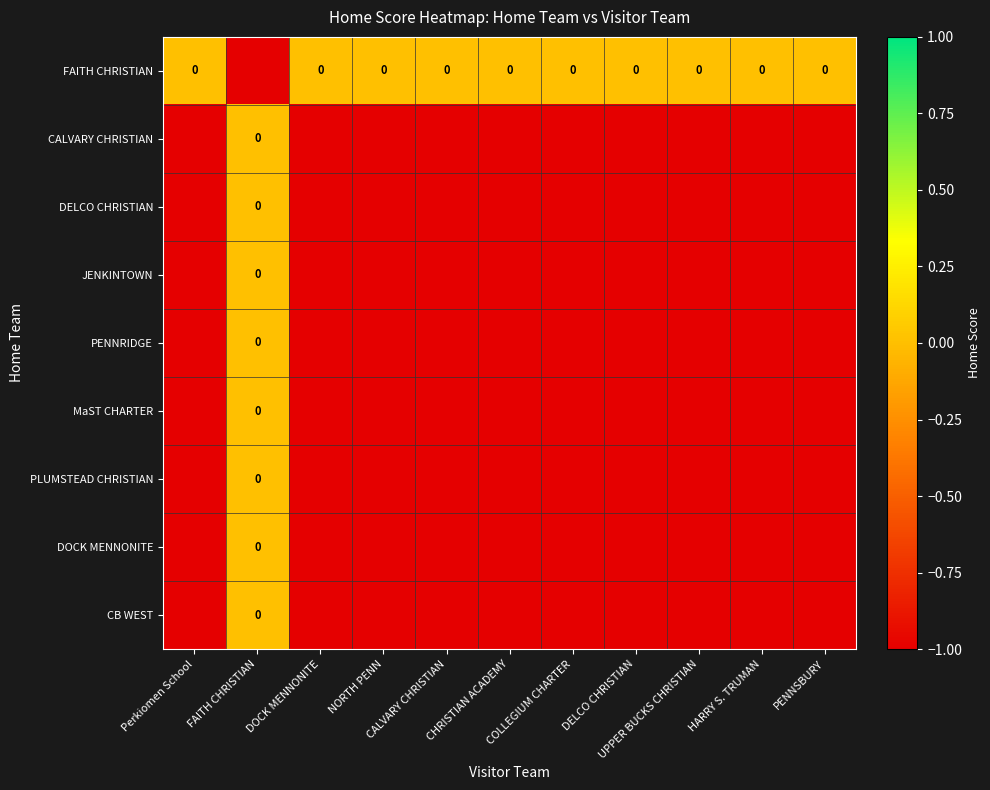

True or false: CB WEST has a value of 0 at COLLEGIUM CHARTER.

False